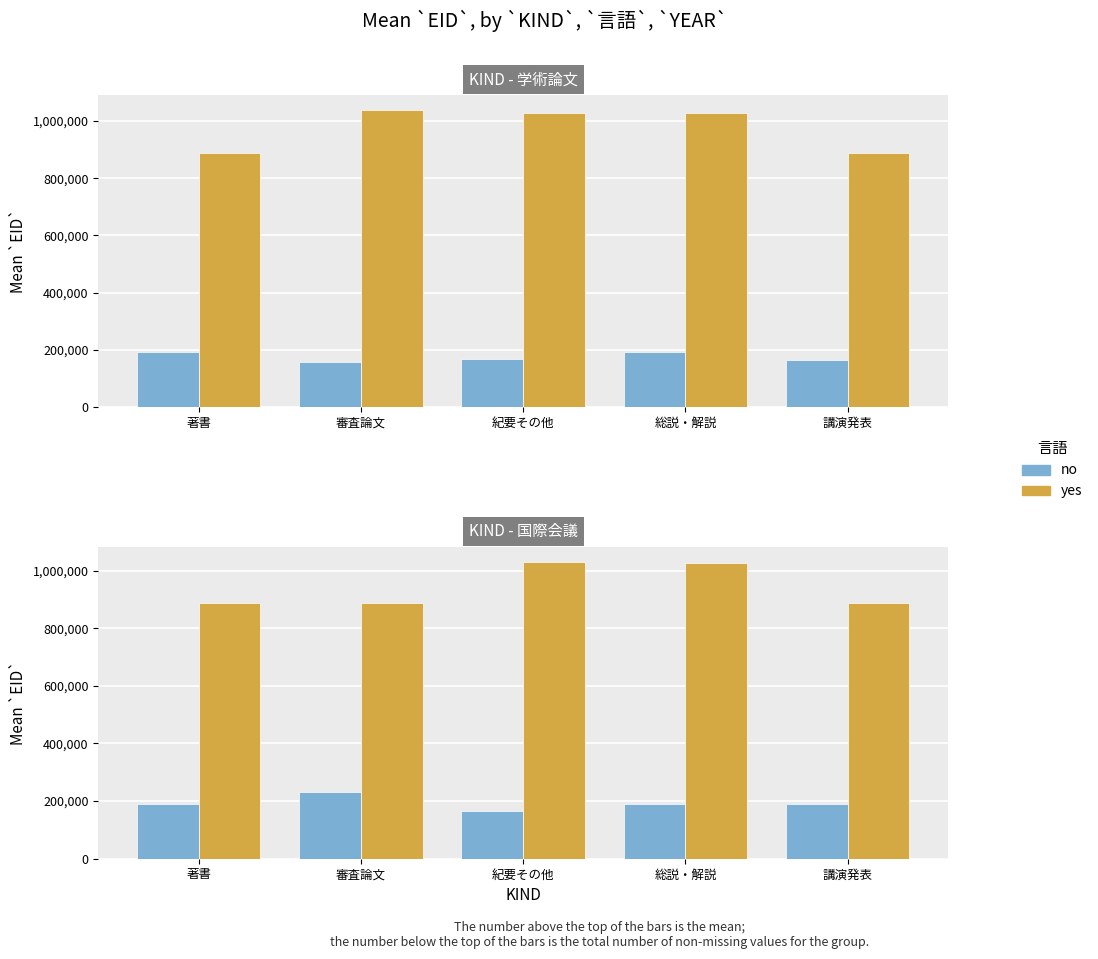

At which label does yes reach its peak?

紀要その他